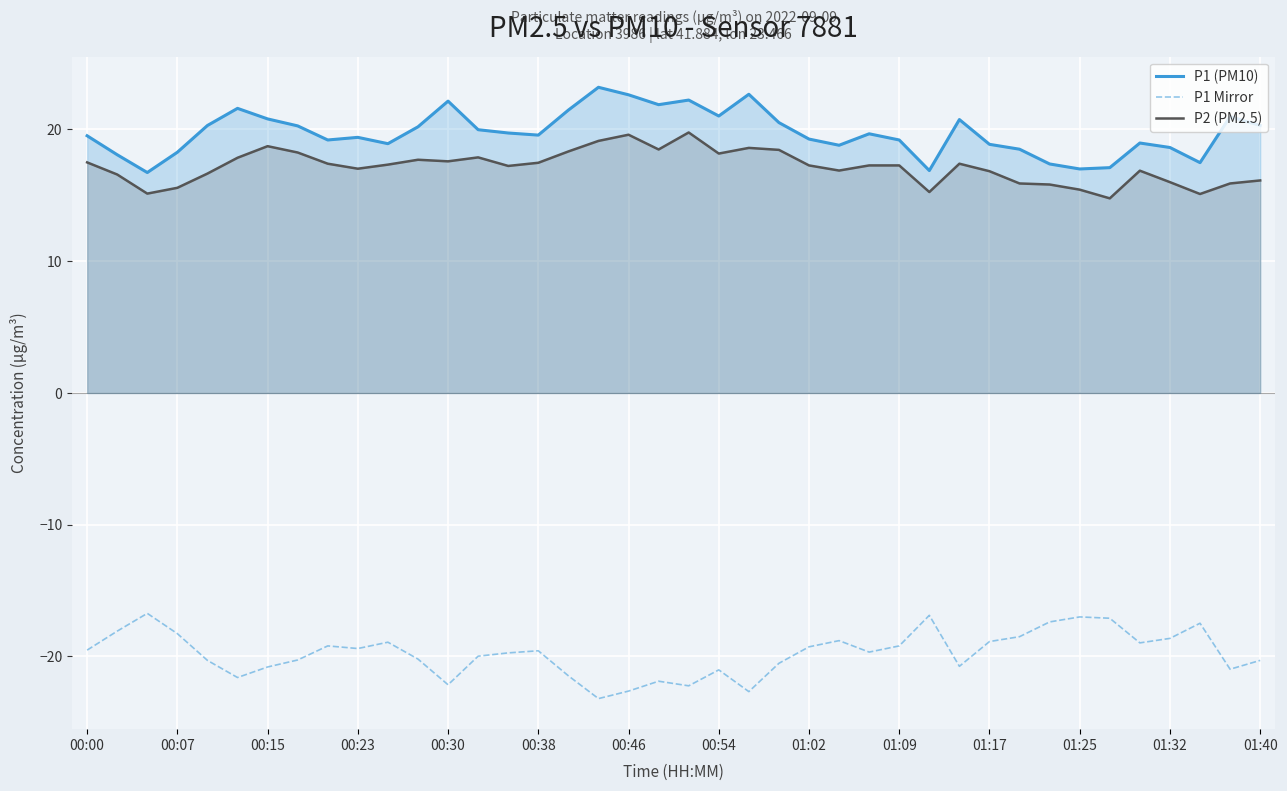

Count the number of categories in the chart.

40